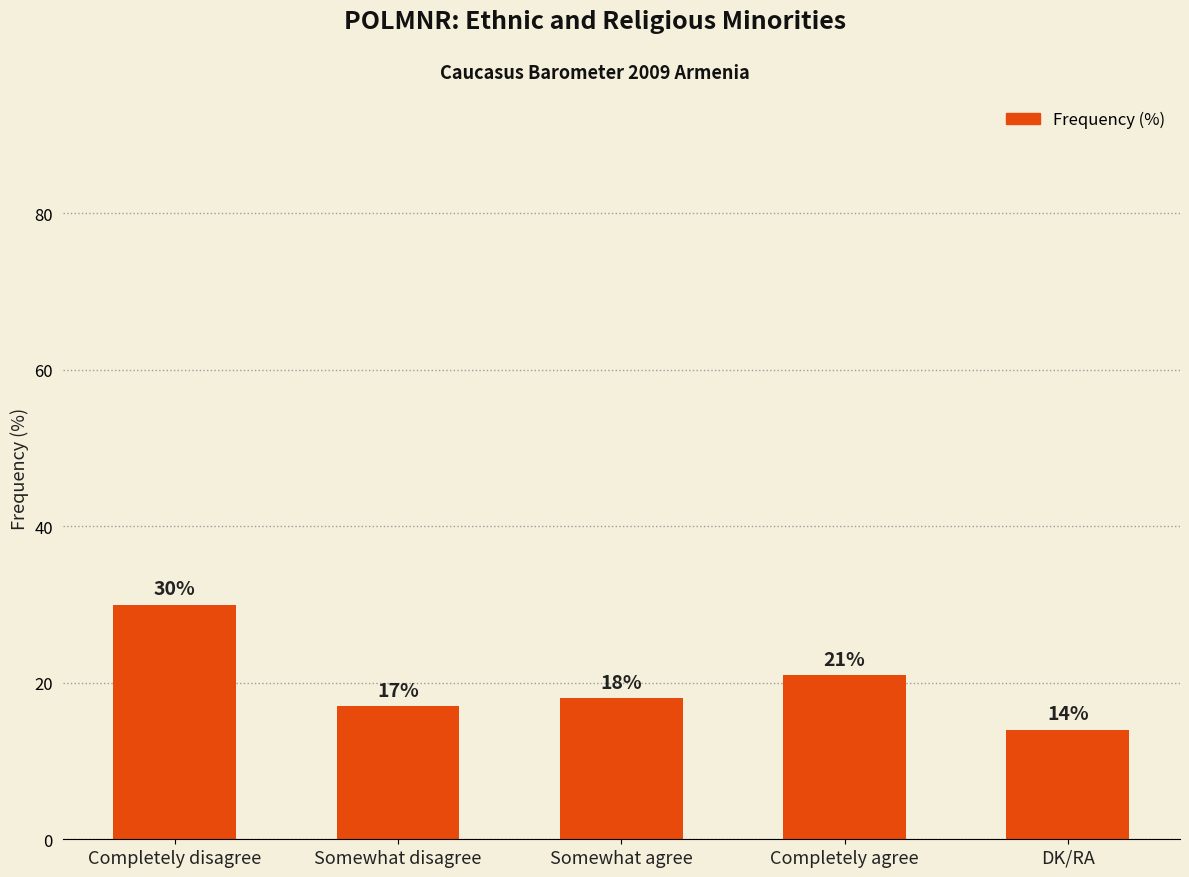

List the labels in order of value, largest first.

Completely disagree, Completely agree, Somewhat agree, Somewhat disagree, DK/RA